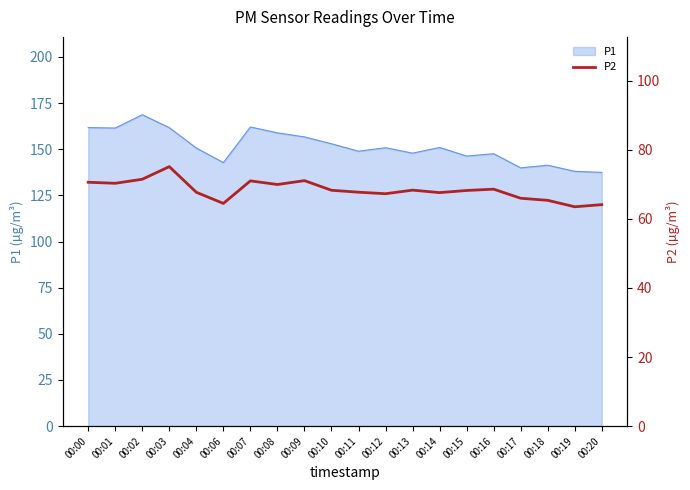

How many data points are less than 68?

9